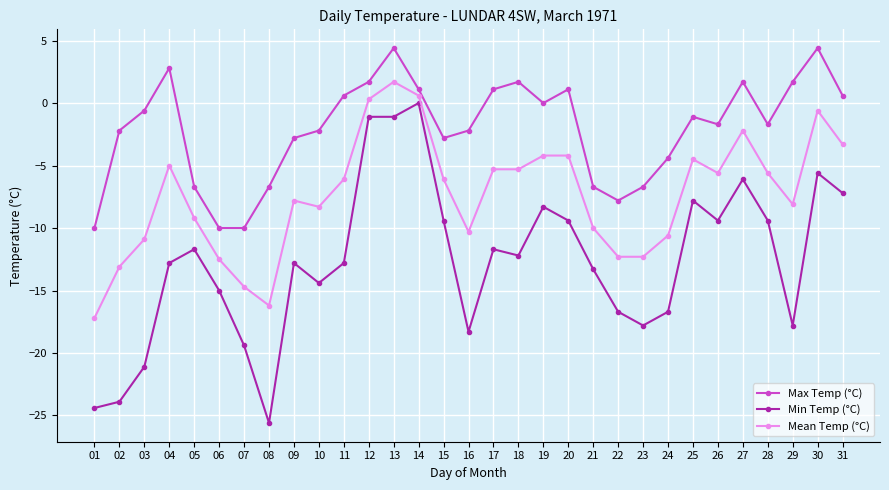

Read the Min Temp (°C) value at 03.

-21.1